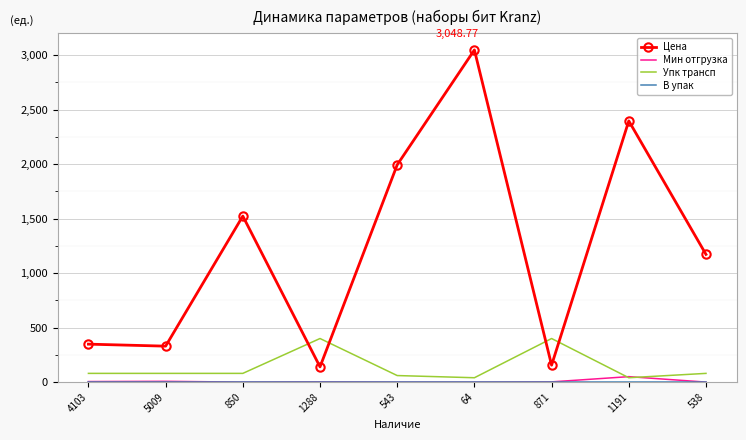

Which series has the largest total across all categories?

Цена